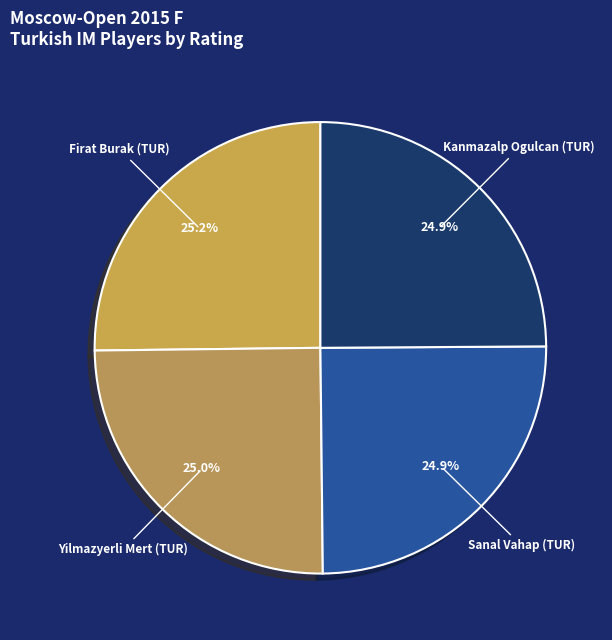

The Sanal Vahap (TUR) slice represents 25% of the pie. True or false?

True